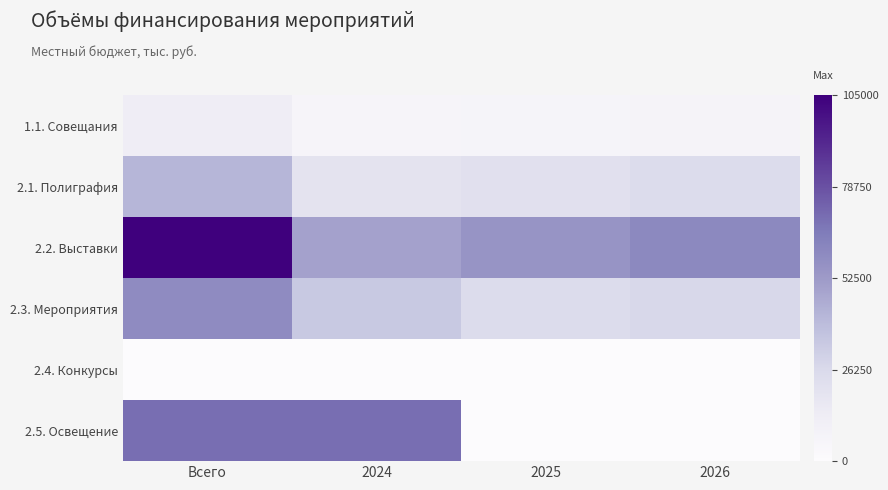

Reading left to right, what are all the values shown in this chart?

1.1. Совещания: Всего=12500	2024=6000	2025=6500	2026=7000
2.1. Полиграфия: Всего=42000	2024=20000	2025=22000	2026=25000
2.2. Выставки: Всего=105000	2024=50000	2025=55000	2026=60000
2.3. Мероприятия: Всего=59000	2024=34000	2025=25000	2026=27000
2.4. Конкурсы: Всего=0	2024=0	2025=0	2026=0
2.5. Освещение: Всего=70000	2024=70000	2025=0	2026=0